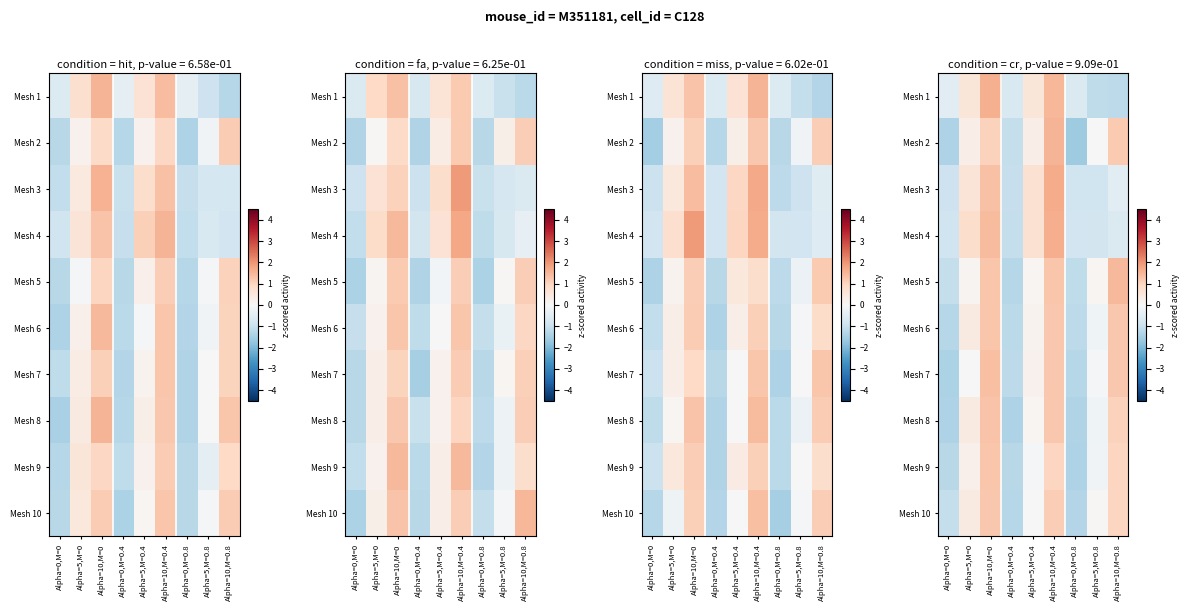

Between Alpha=10,M=0.8 and Alpha=5,M=0, which is larger?

Alpha=5,M=0